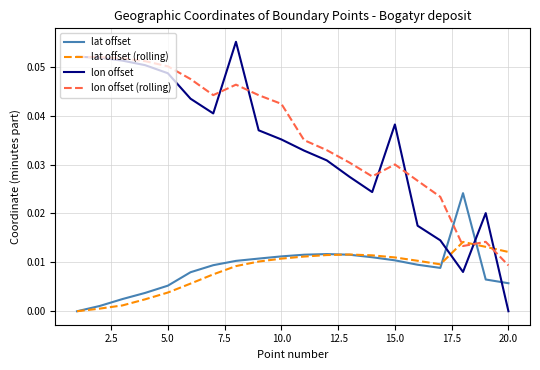

Which series ends up on top after the final intersection of lon offset (rolling) and lat offset?

lon offset (rolling)